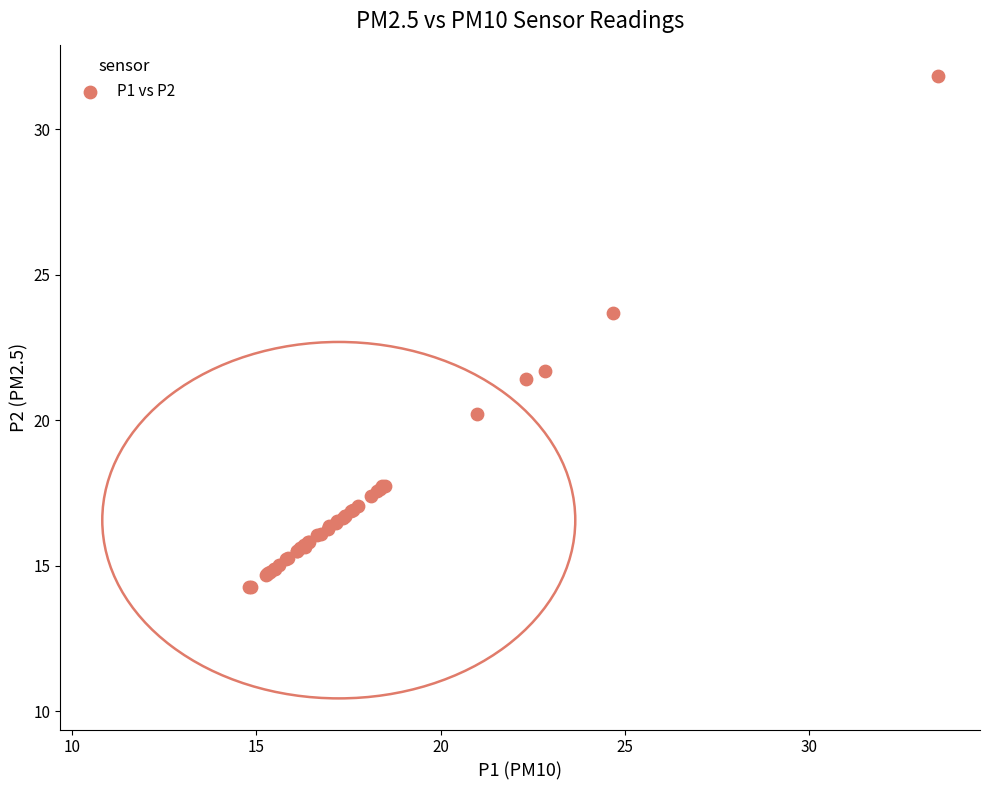

What Y value in the scatter plot is closest to 23?

23.7